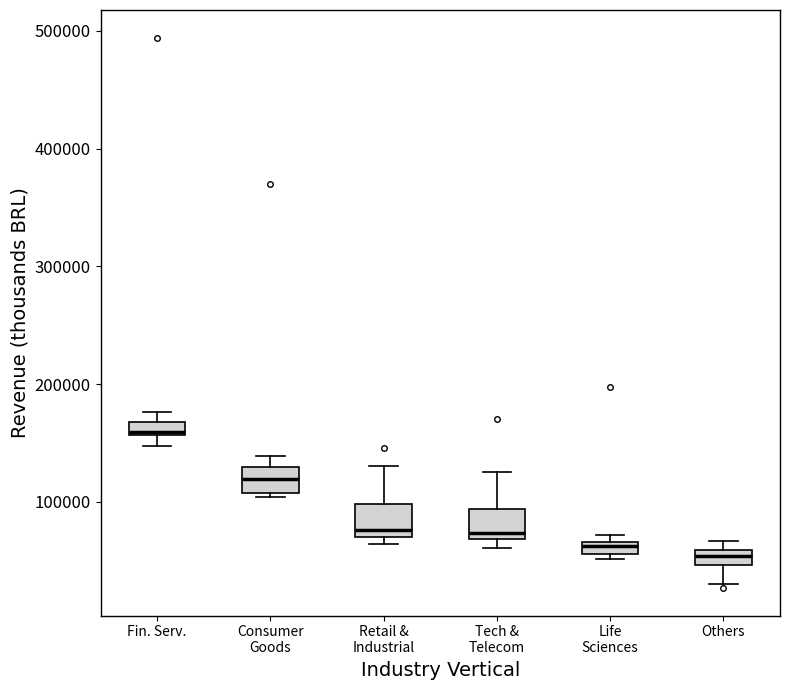

Where is the upper edge of the box for Others on the y-axis? The values are not printed on the chart, so give them approximately, as read against the axis.

60000